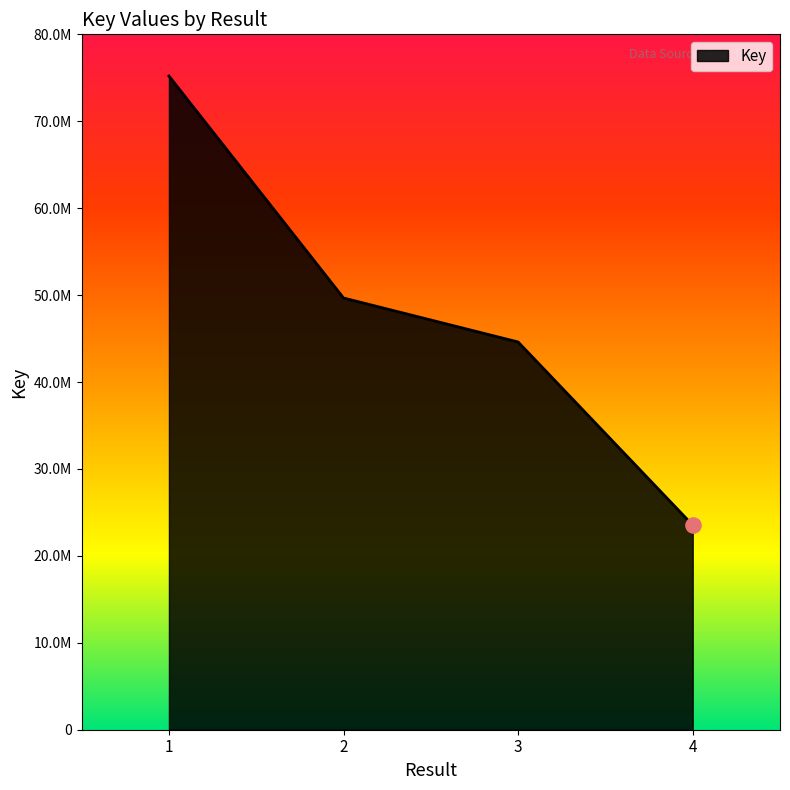

What is the change in value from 1 to 3?

-30599121